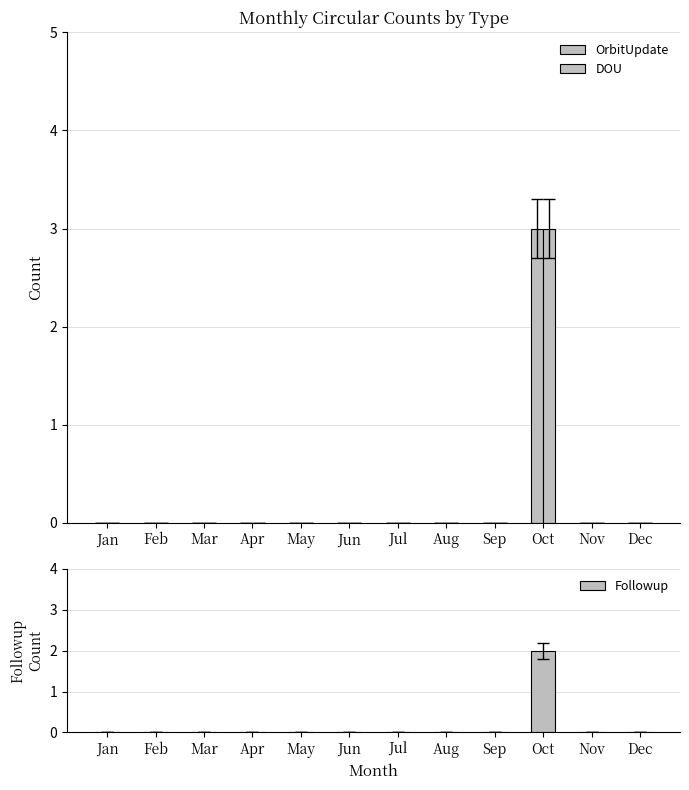

What is the sum of the DOU values at Oct and Aug?

3